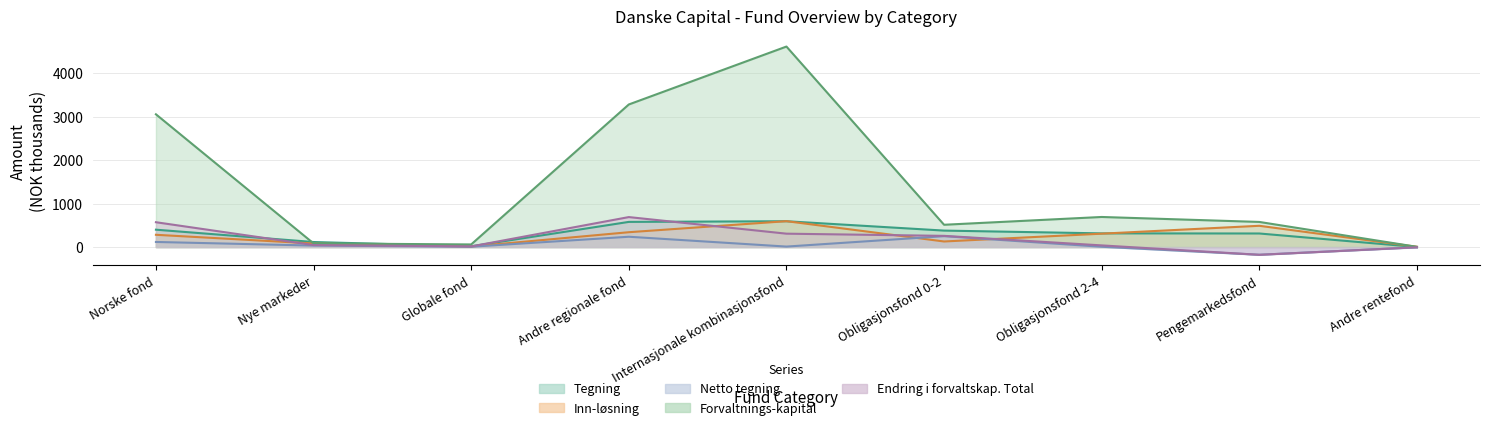

Which has a higher value, Obligasjonsfond 0-2 or Andre rentefond?

Obligasjonsfond 0-2